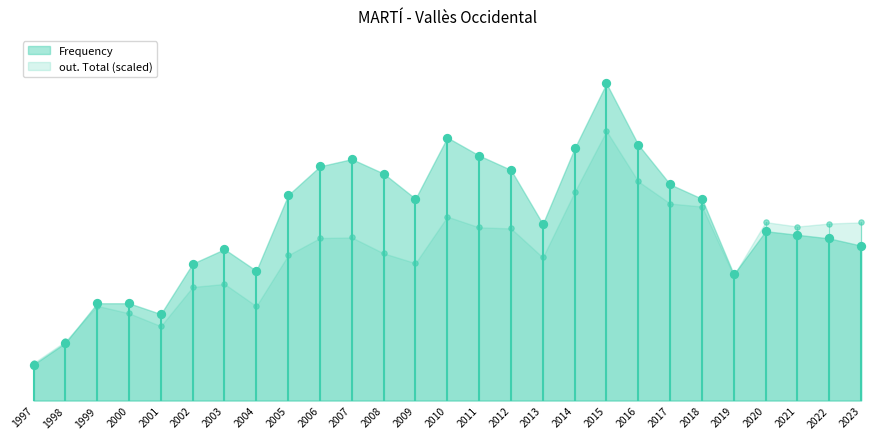

Which series contains the lowest Y value?

Frequency